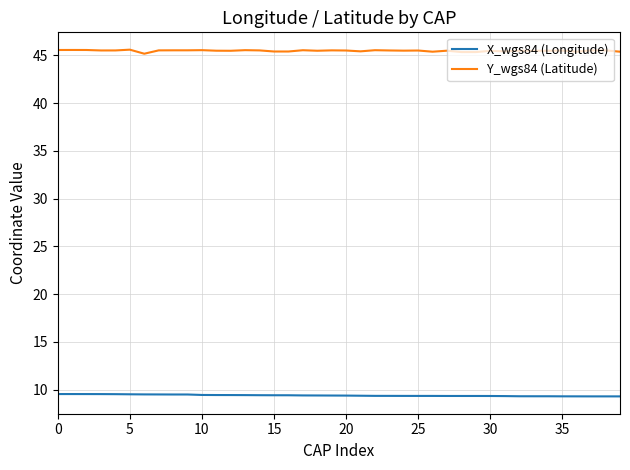

What is the greatest value displayed?

45.6